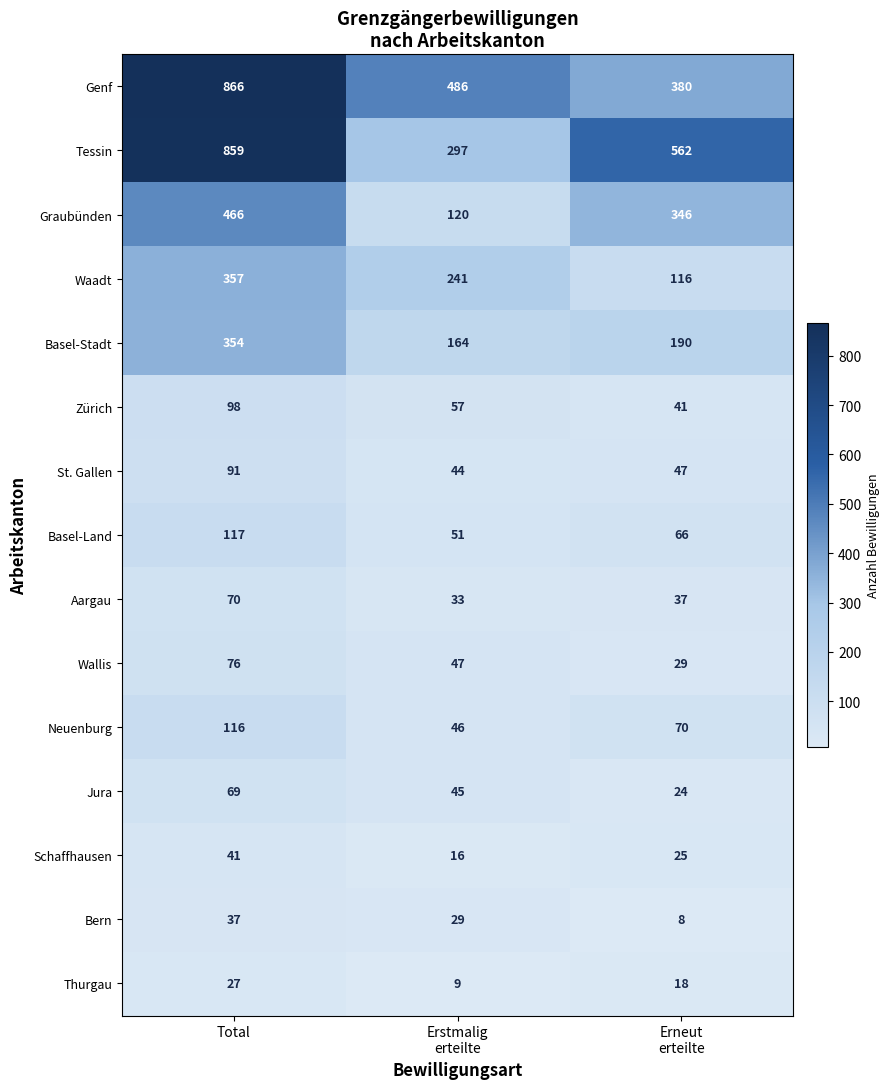

Is it true that Schaffhausen equals 62 at Total?

False